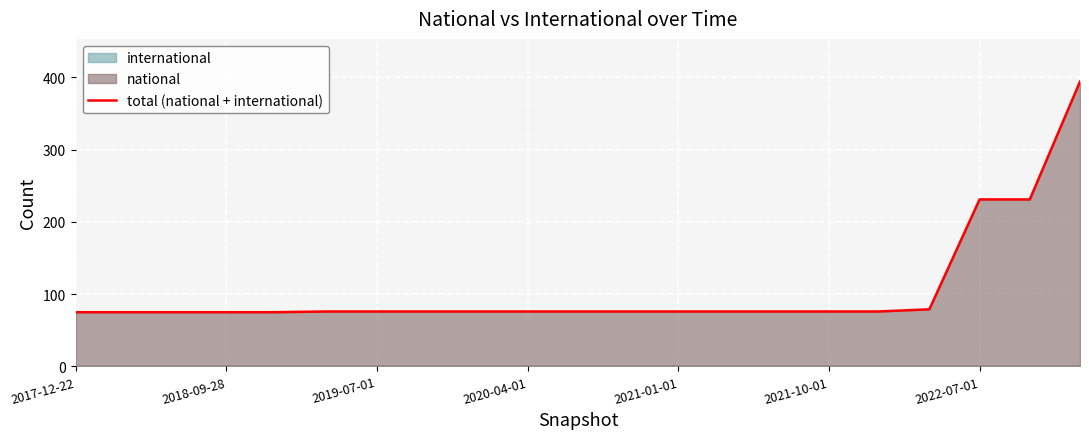

What is the value of the 20th point from the left?

231